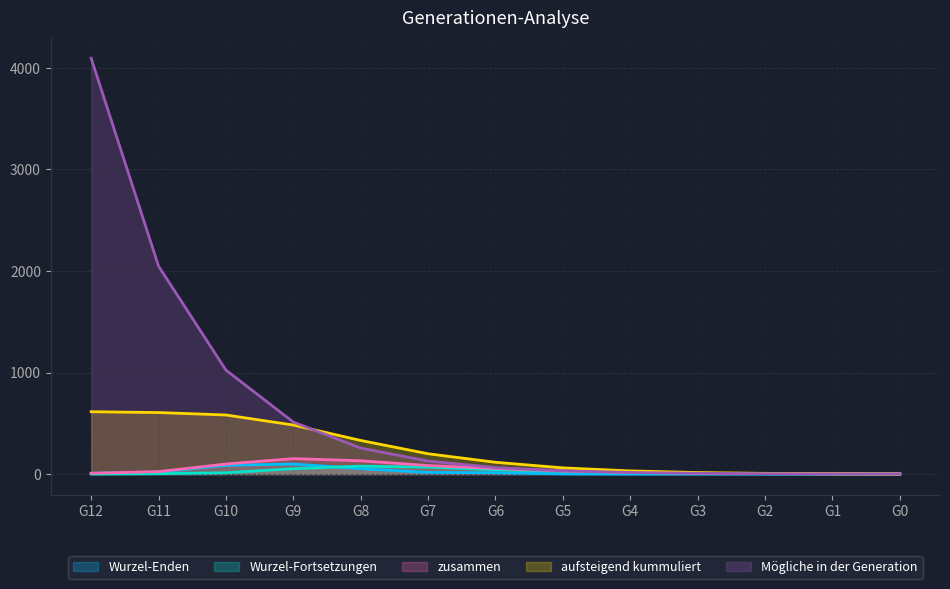

The zusammen series shows 84 at G7. True or false?

True